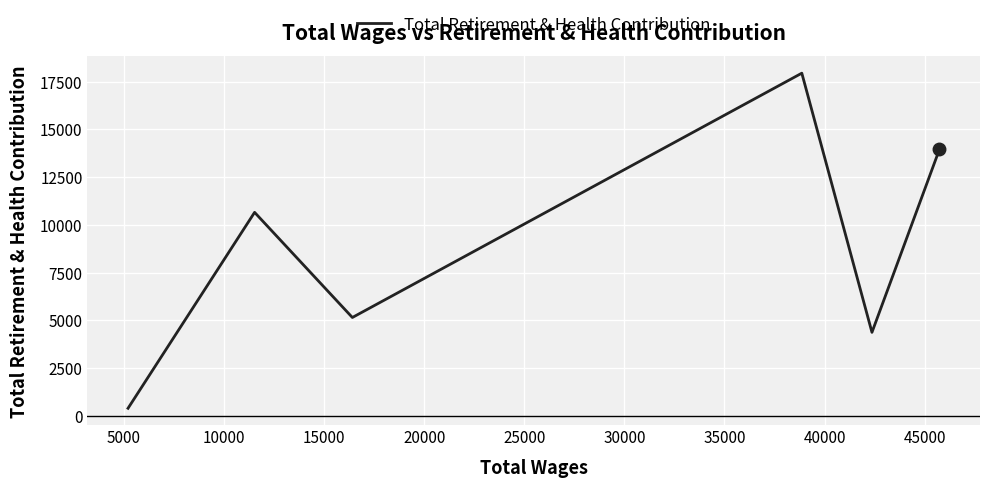

How many interior local peaks (higher than both neighbors) does the data have?

2